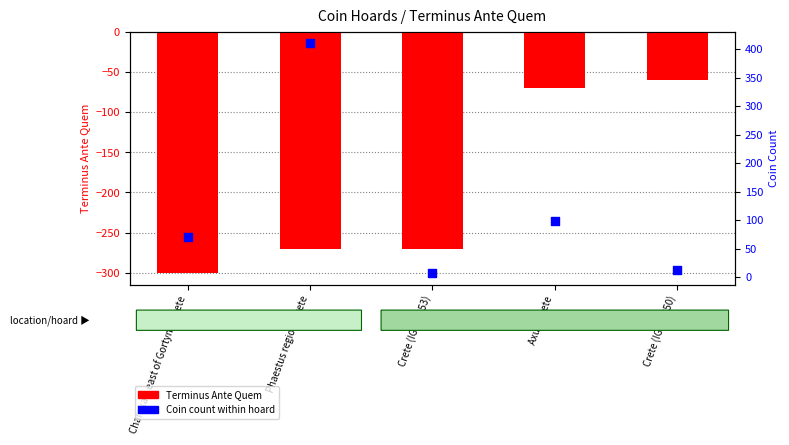

Is the value of Terminus Ante Quem at Charakas, east of Gortyna, Crete greater than the value of Coin count at Phaestus region, Crete?

No